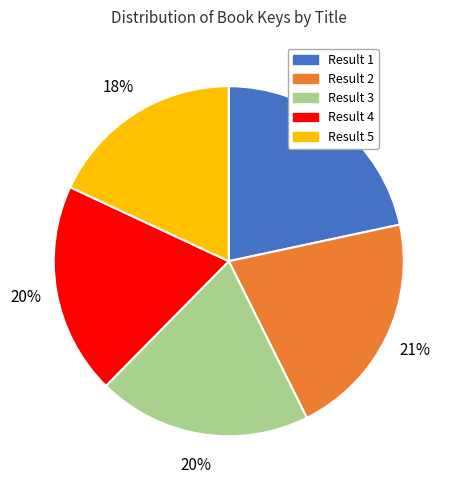

Is it true that Result 1 is 30% of the pie?

False